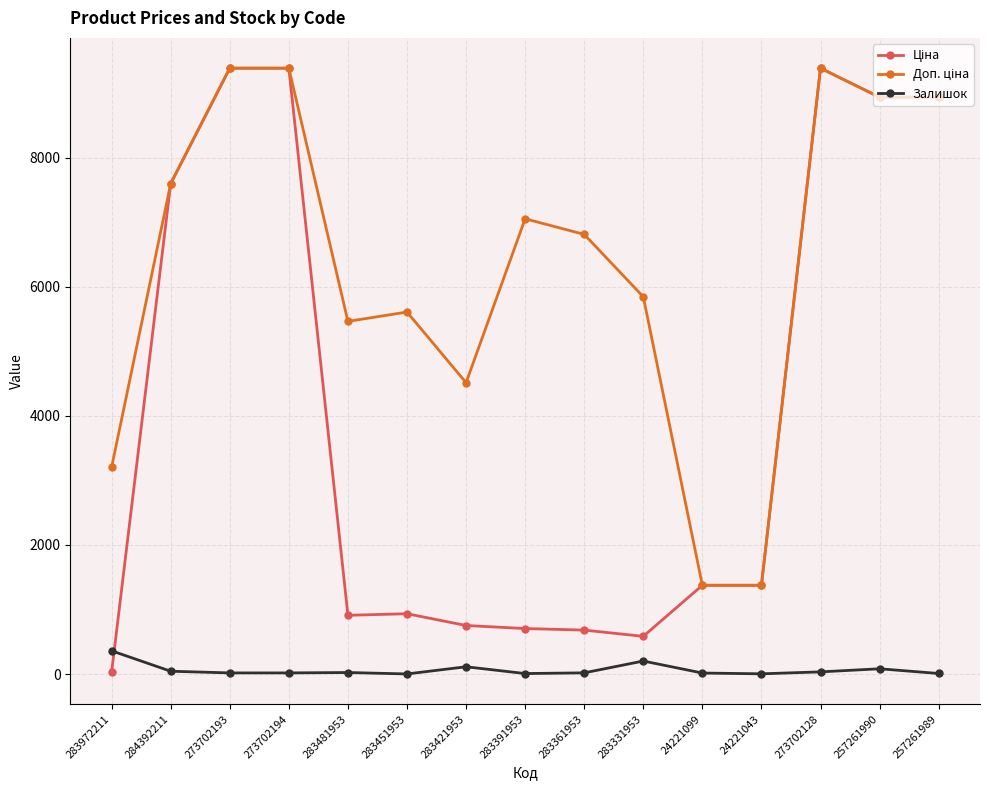

True or false: Залишок has a value of 8.0 at 283391953.

True